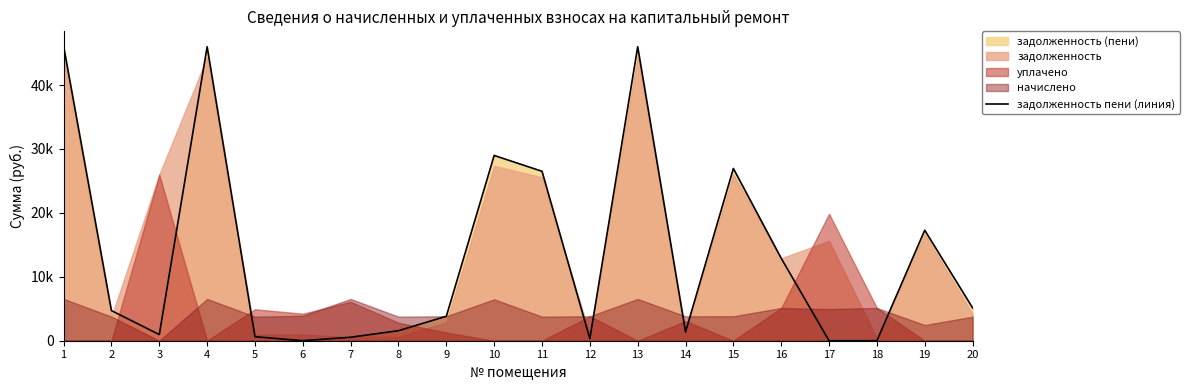

List the labels in order of value, largest first.

1, 4, 13, 10, 15, 11, 19, 16, 20, 2, 9, 8, 14, 3, 5, 7, 12, 6, 17, 18